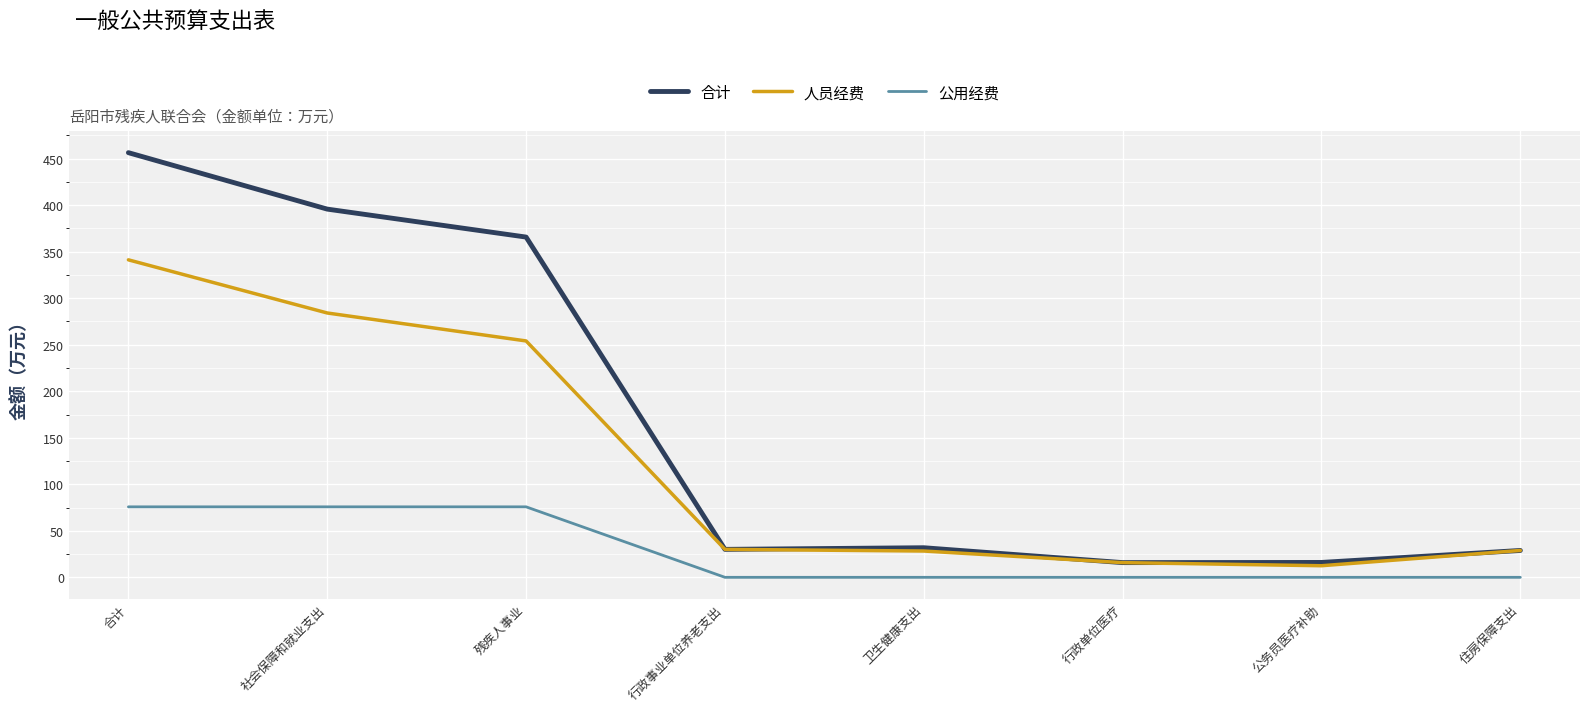

Where does the 合计 series first go above 31?

合计